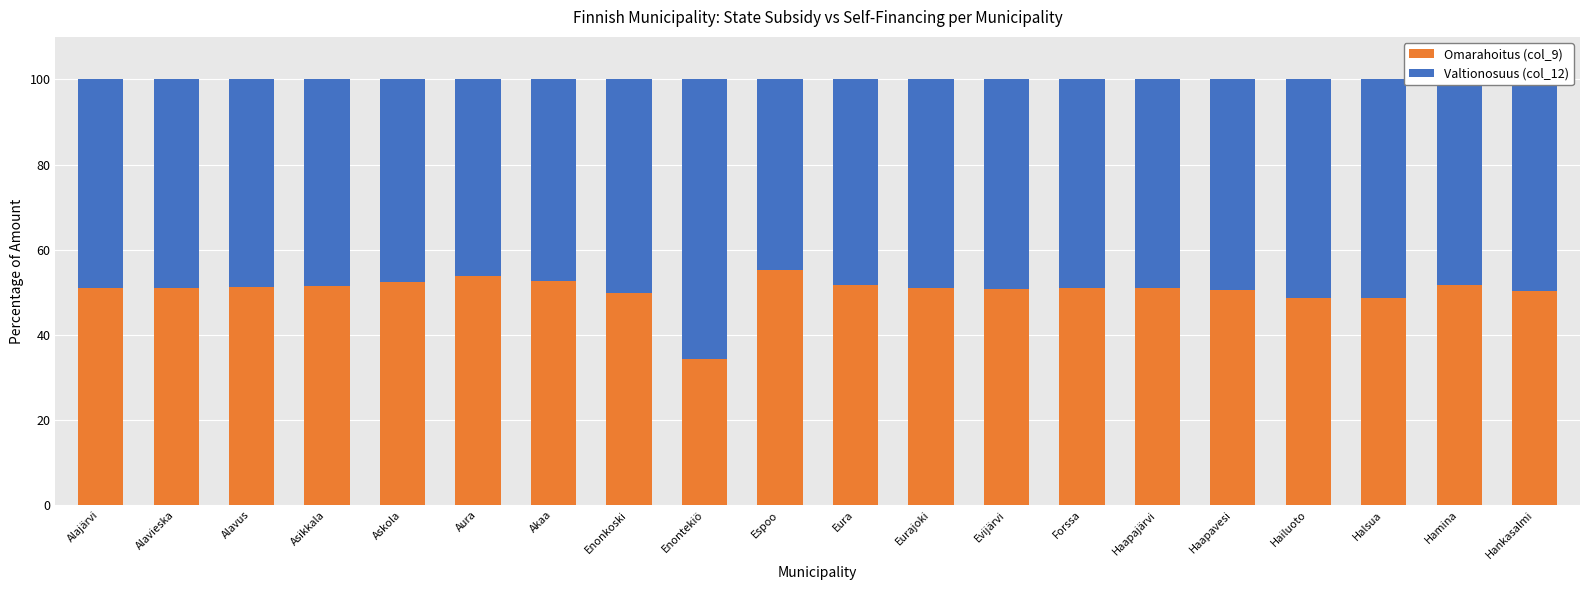

Is it true that Omarahoitus (col_9) equals 50.5 at Haapavesi?

True